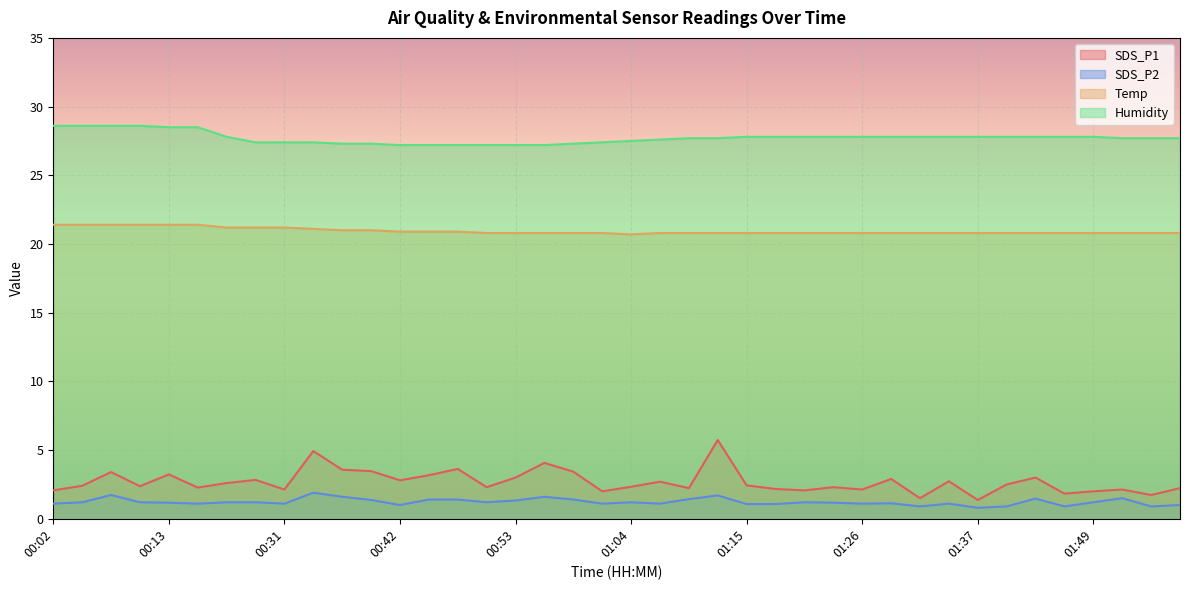

What is the difference between the Humidity values at 00:53 and 00:34?

0.2